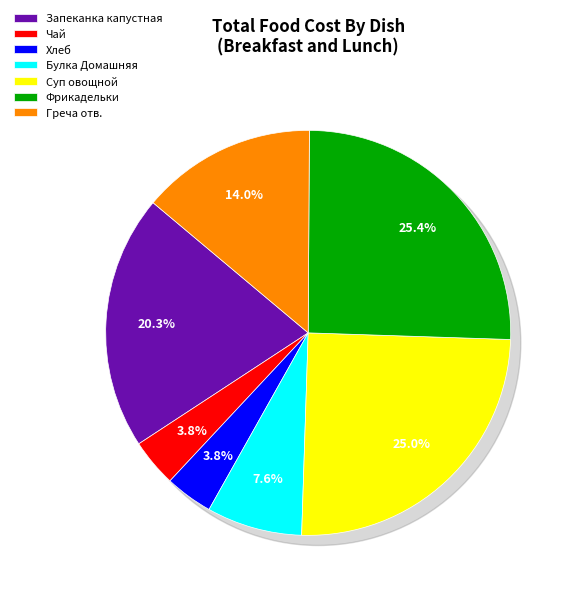

Approximately how many times larger is the value at Булка Домашняя compared to Хлеб?

2.0